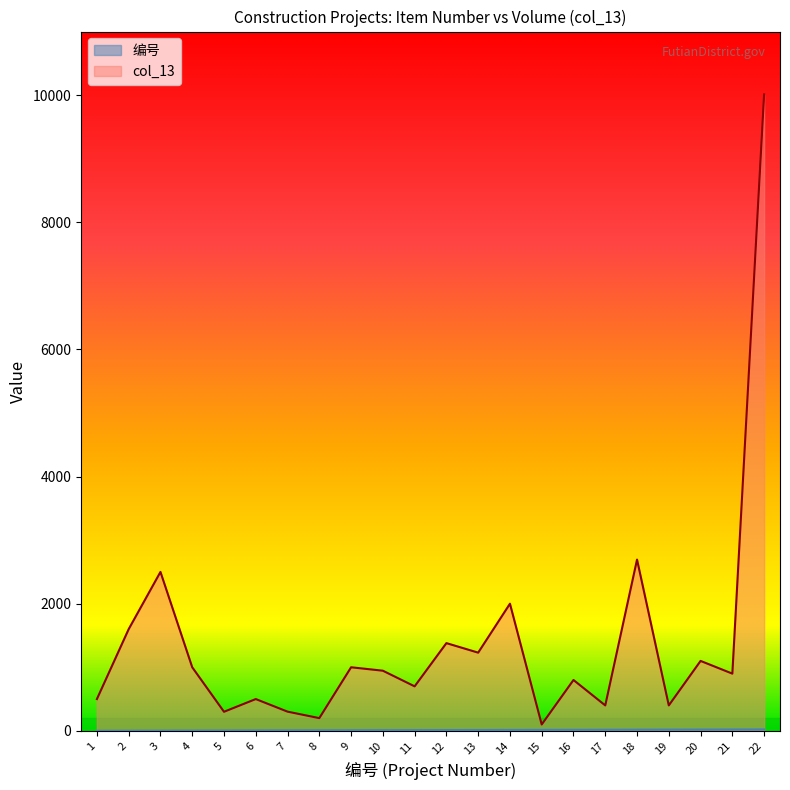

How many lines are shown in the chart?

2